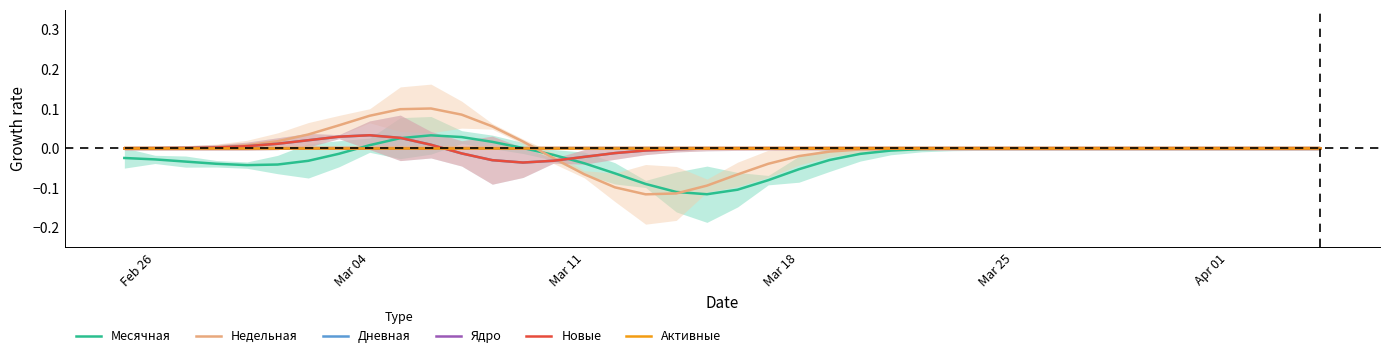

Count the number of categories in the chart.

40